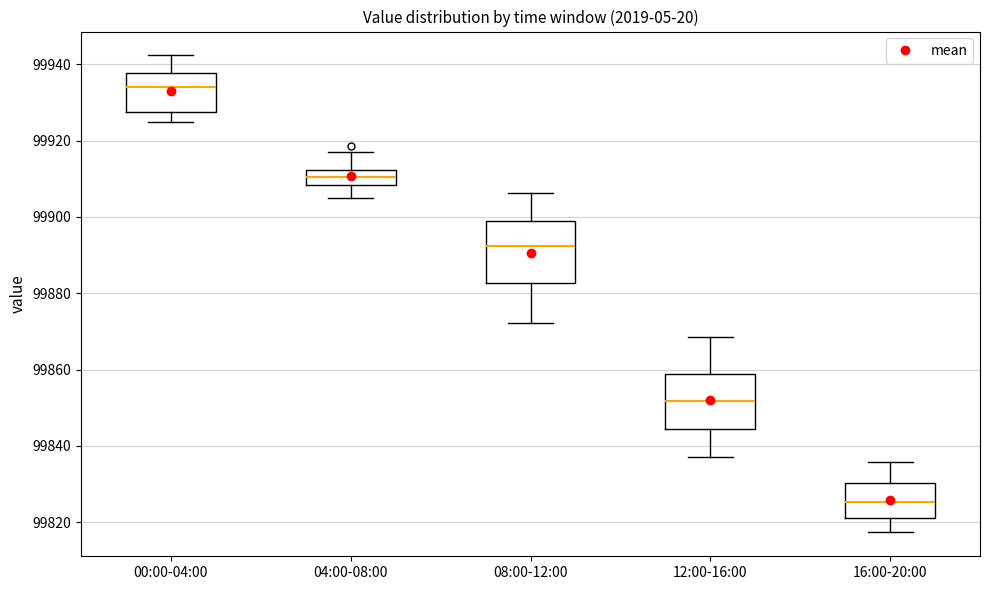

Reading left to right, transcribe this box plot: for each box, give where its median line is, the range the box spans, and where its two whiskers end, as read against the y-axis. The values are not printed on the chart, so give them approximately, as read against the axis.

00:00-04:00: median 99934, box 99928 to 99938, whiskers 99924 to 99942
04:00-08:00: median 99910, box 99908 to 99912, whiskers 99906 to 99916
08:00-12:00: median 99892, box 99882 to 99898, whiskers 99872 to 99906
12:00-16:00: median 99852, box 99844 to 99858, whiskers 99838 to 99868
16:00-20:00: median 99826, box 99822 to 99830, whiskers 99818 to 99836